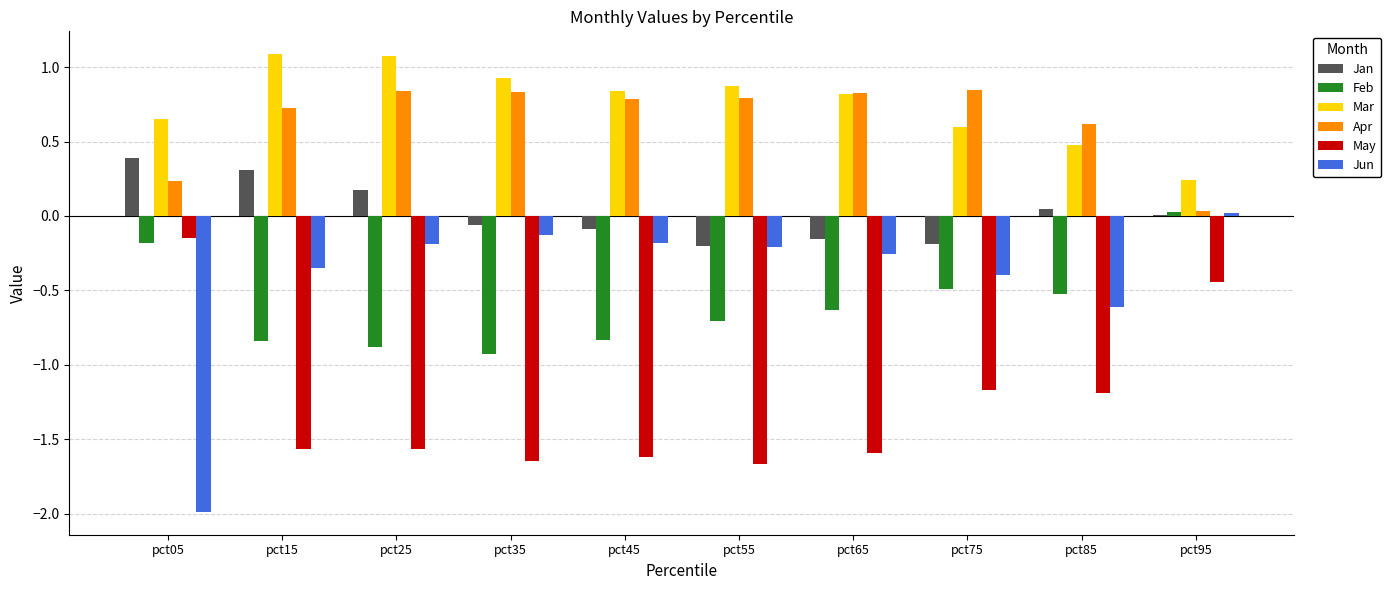

What is the total value across all series at pct65?

-1.0